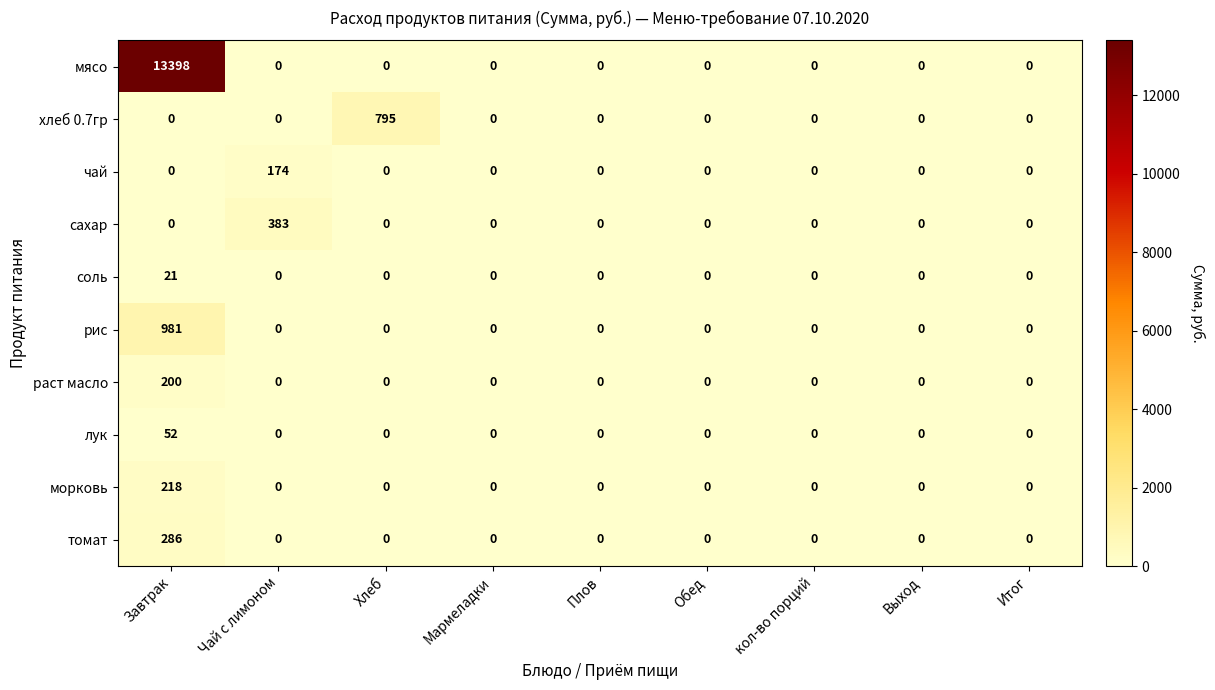

What is the difference between the maximum and minimum values in the мясо series?

13398